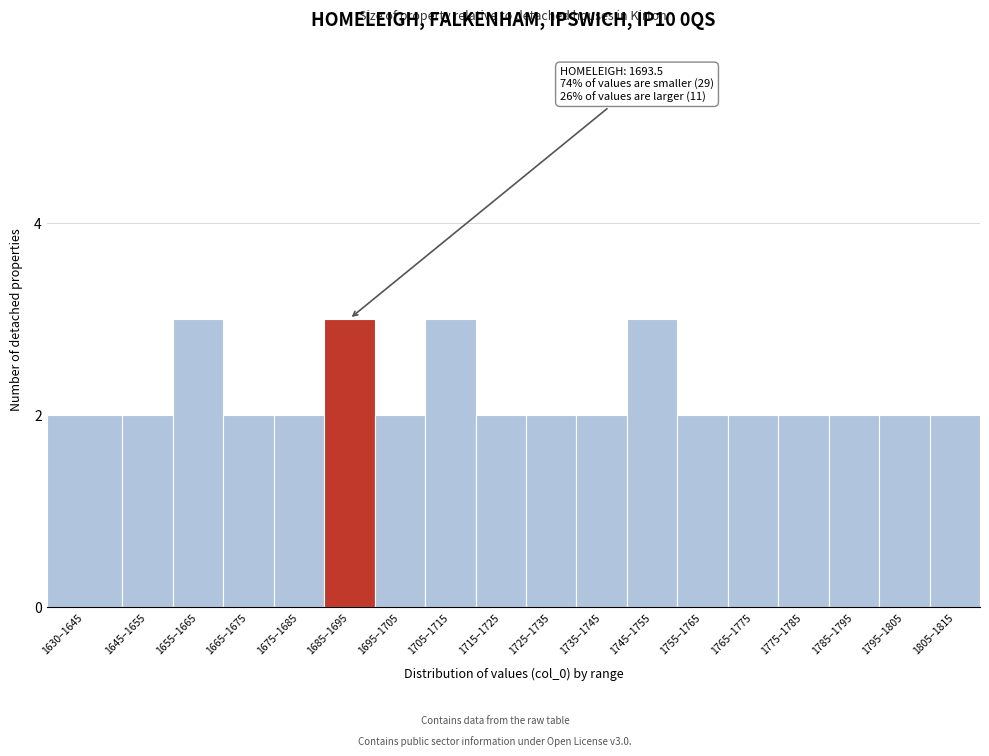

Reading left to right, extract all data points from this chart.

1630–1645=2	1645–1655=2	1655–1665=3	1665–1675=2	1675–1685=2	1685–1695=3	1695–1705=2	1705–1715=3	1715–1725=2	1725–1735=2	1735–1745=2	1745–1755=3	1755–1765=2	1765–1775=2	1775–1785=2	1785–1795=2	1795–1805=2	1805–1815=2